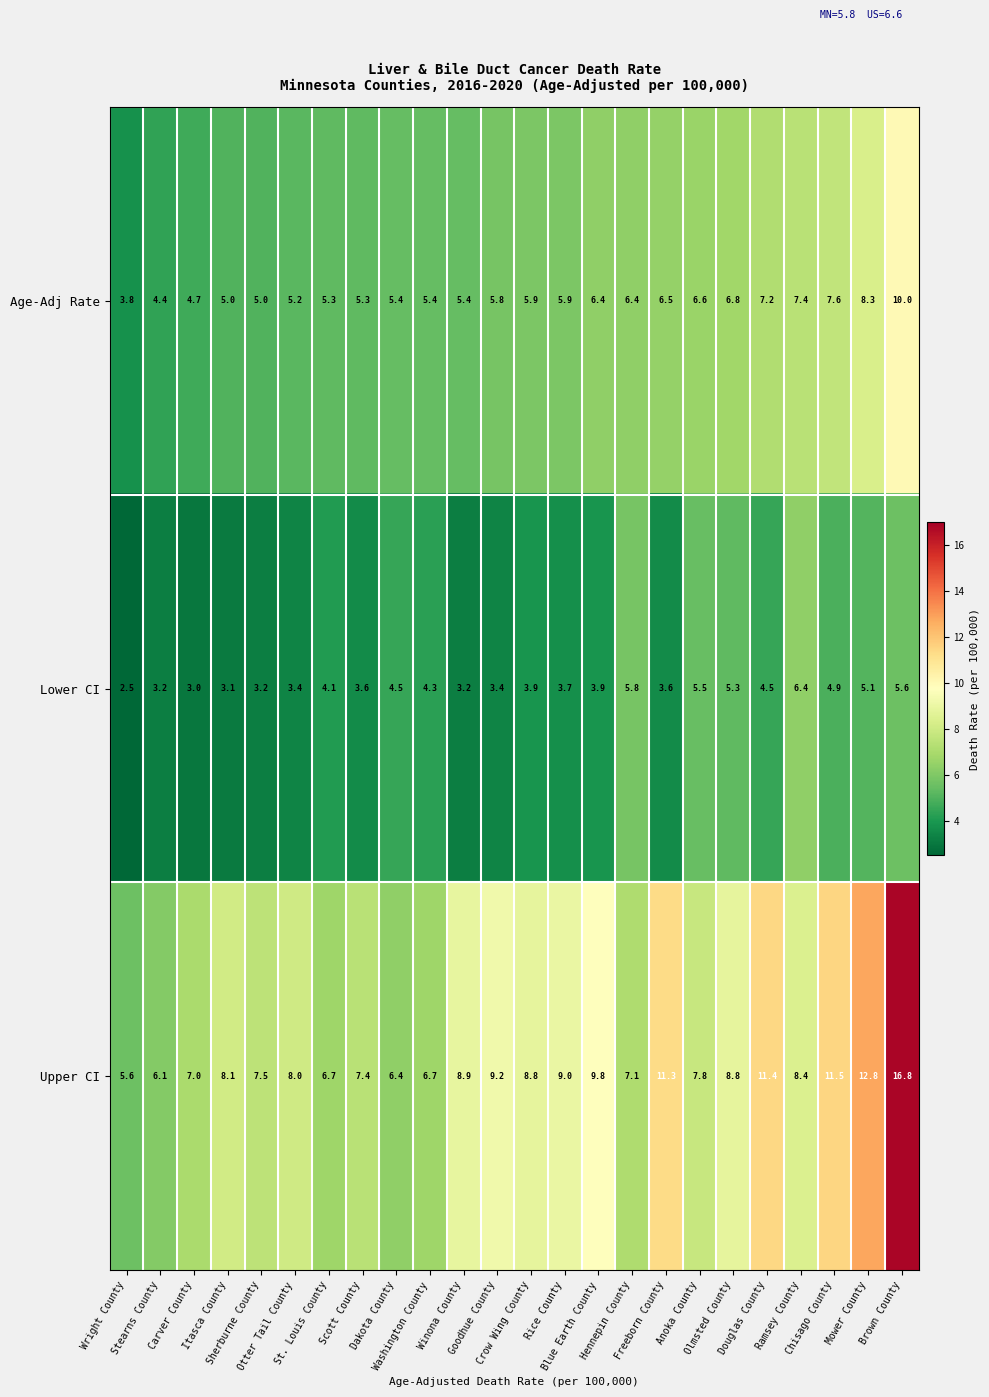

Count the number of data series in this chart.

3